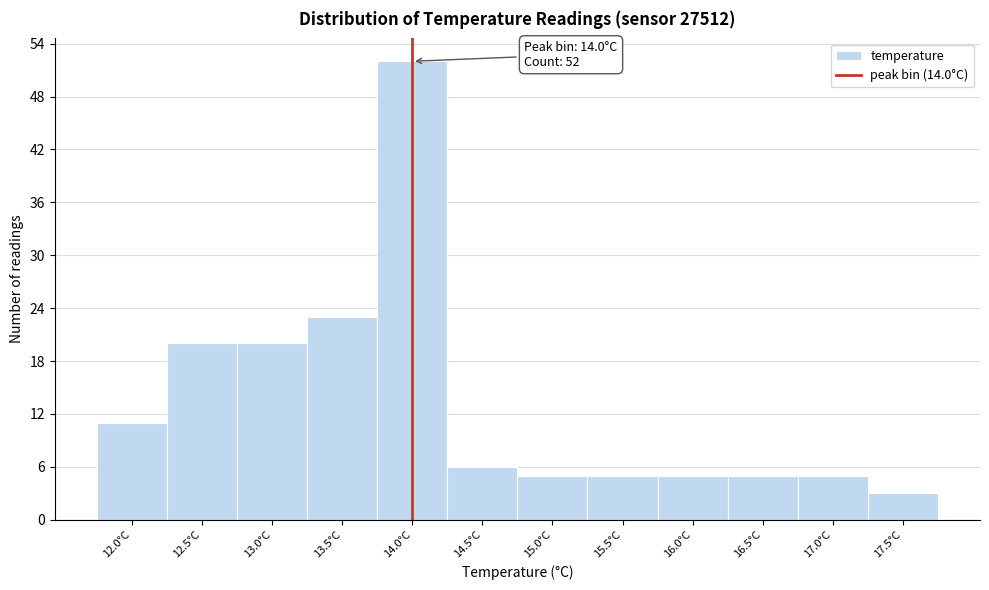

Over which range of the x-axis is the bar tallest?

13.75 to 14.25